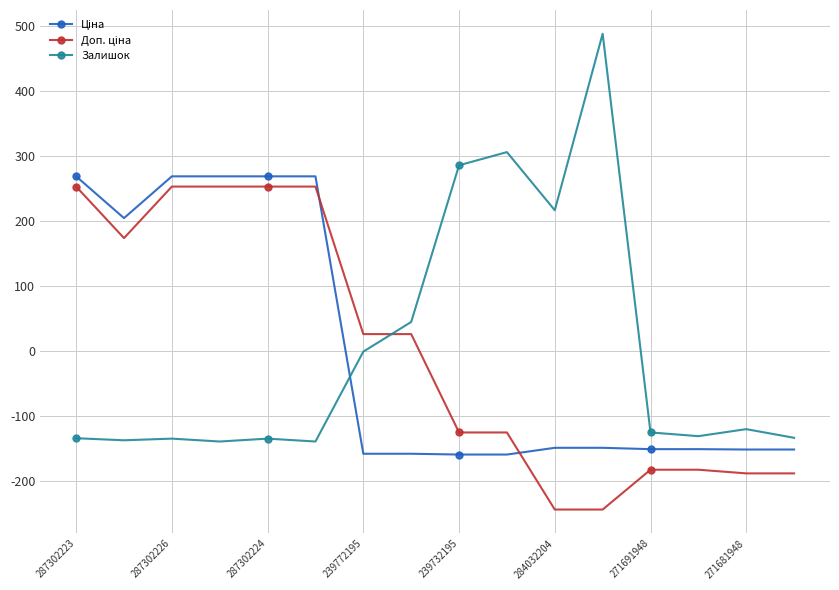

True or false: Залишок has more than 1 interior local peaks.

True